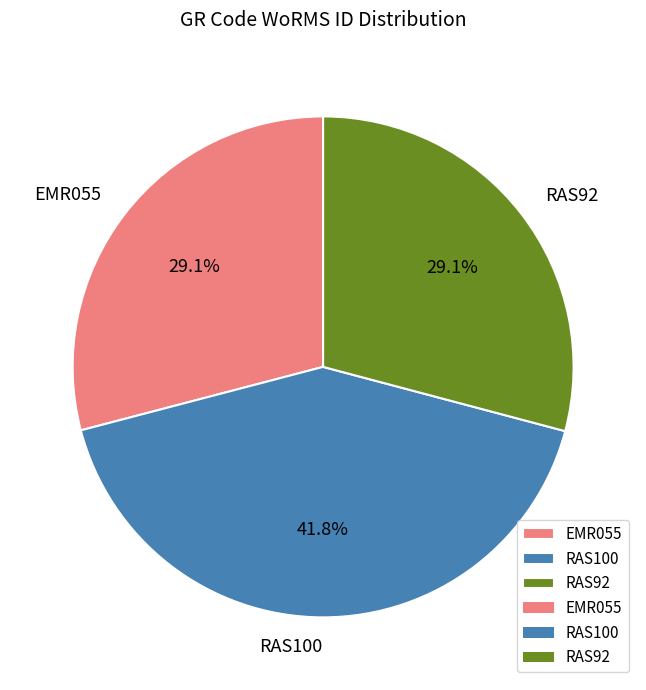

Approximately how many times larger is the value at EMR055 compared to RAS100?

0.7